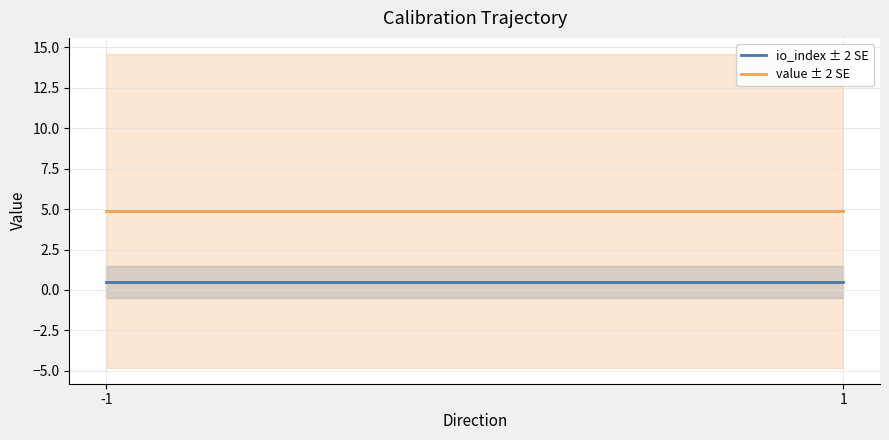

Reading right to left, list all the values displayed in this chart.

io_index ± 2 SE: 1=0.5	-1=0.5
value ± 2 SE: 1=4.9	-1=4.9